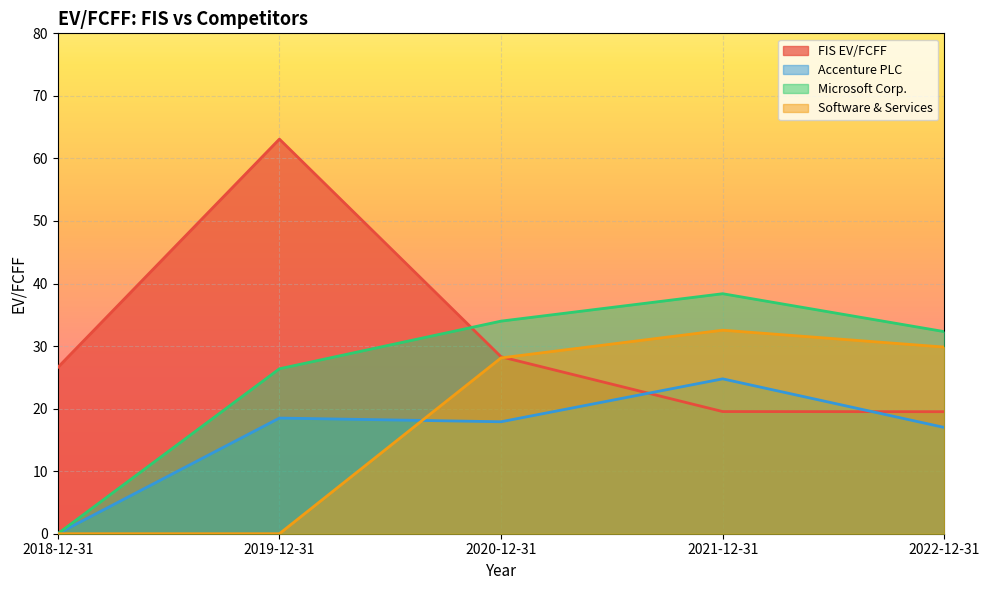

Reading right to left, what are all the values shown in this chart?

FIS EV/FCFF: 19.5	19.5	28.3	63.1	26.6
Accenture PLC: 17.0	24.8	17.9	18.5	0.0
Microsoft Corp.: 32.3	38.4	34.0	26.4	0.0
Software & Services: 29.8	32.5	28.1	0.0	0.0